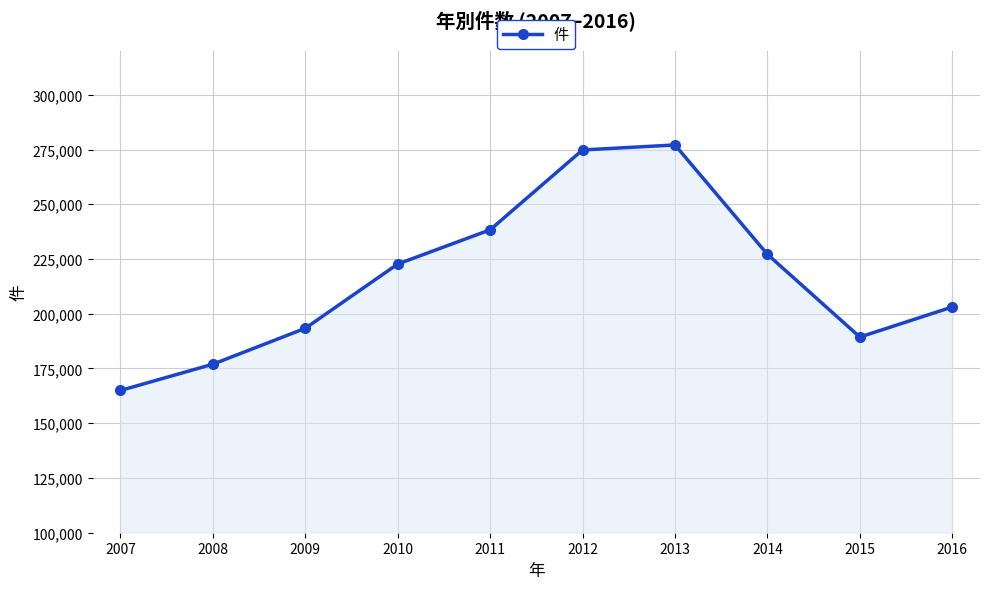

How many categories are shown in the chart?

10